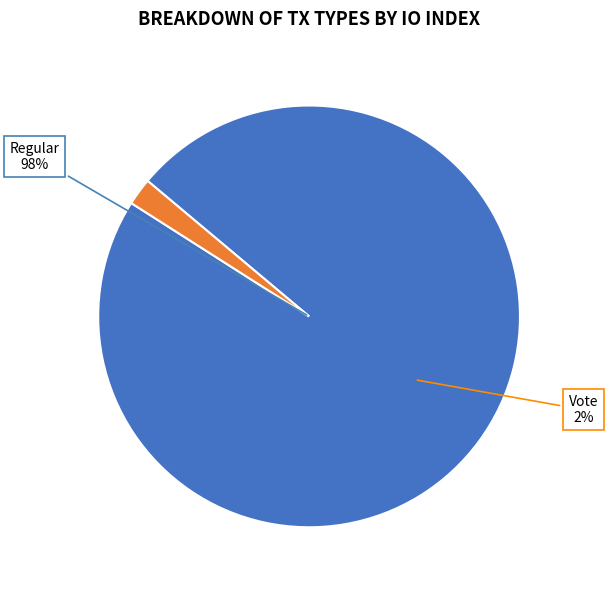

What percentage is the Regular slice, to the nearest percent?

98%